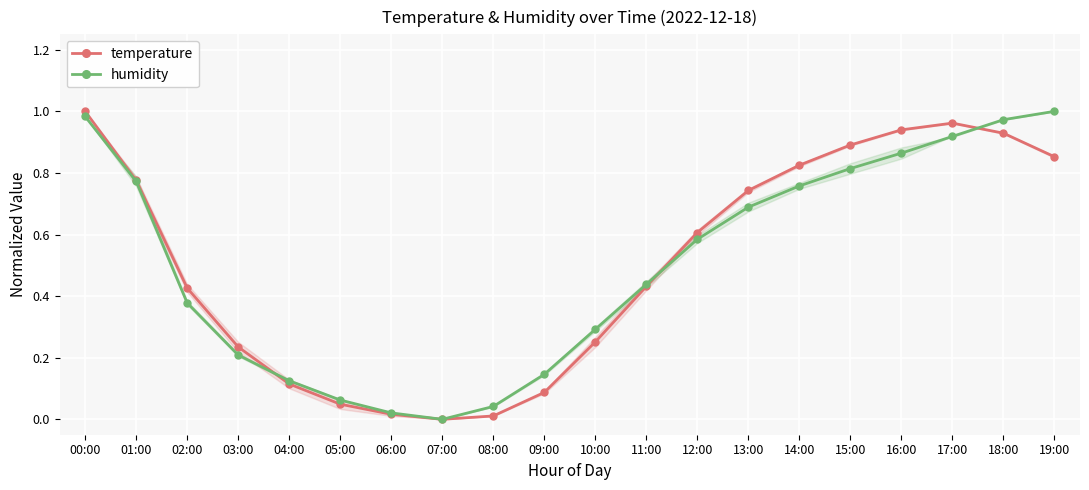

Rank the series by their average value, from highest to lowest.

temperature, humidity